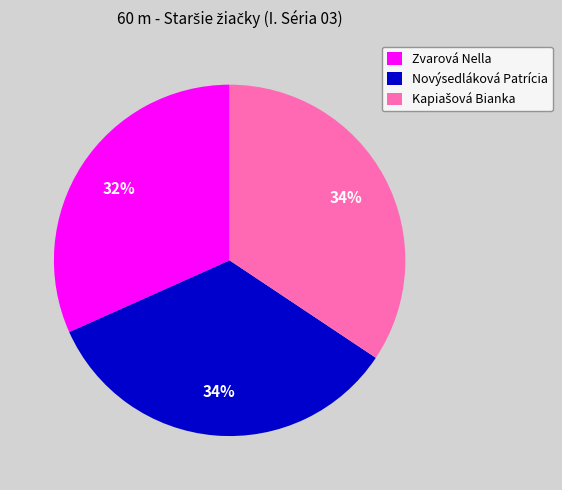

Is there any slice that represents more than half of the pie?

No